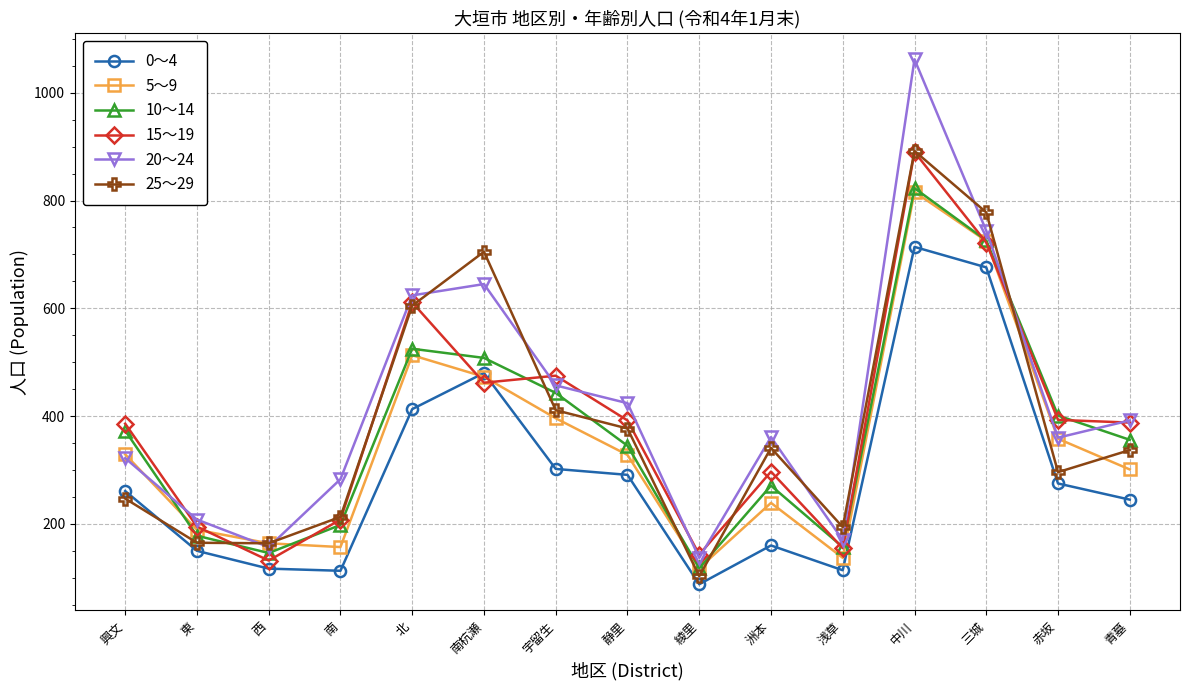

What are all the series names shown in the legend?

0～4, 5～9, 10～14, 15～19, 20～24, 25～29